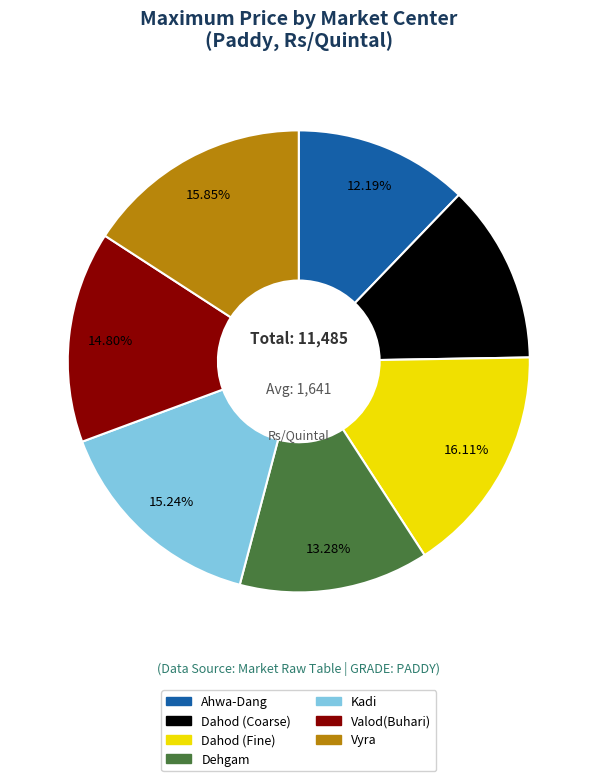

To the nearest percent, what is the combined percentage of Dehgam and Kadi?

29%